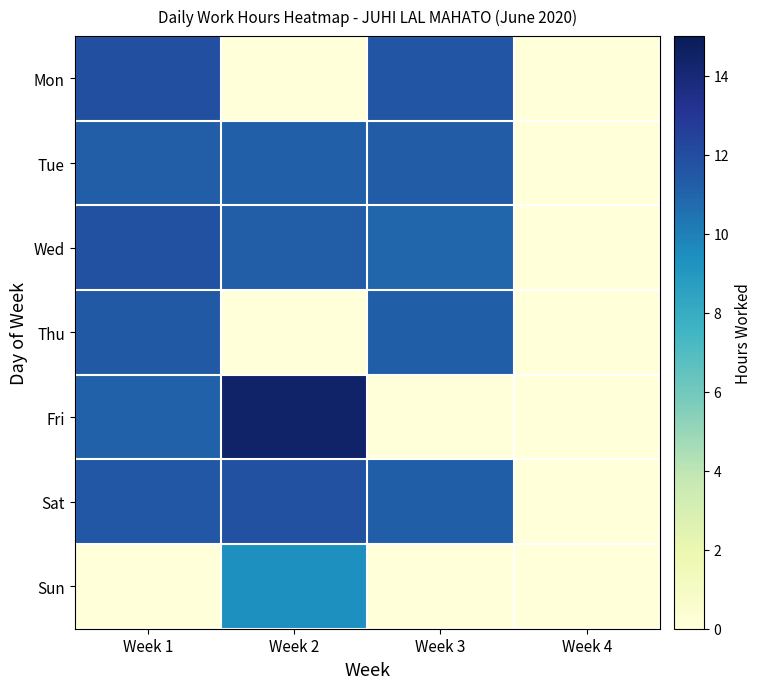

Which series has the widest spread of values?

Fri